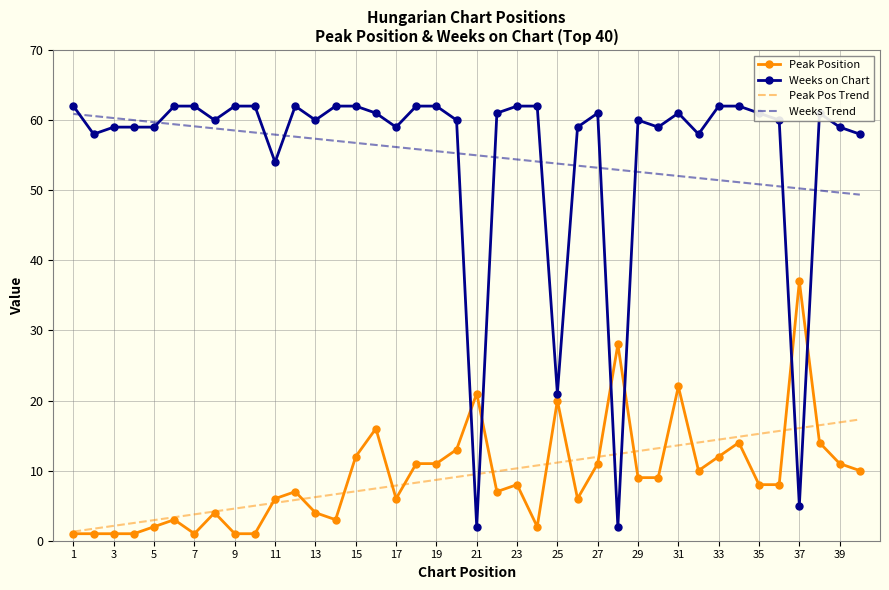

What is the lowest value of the Weeks Trend series?

49.4